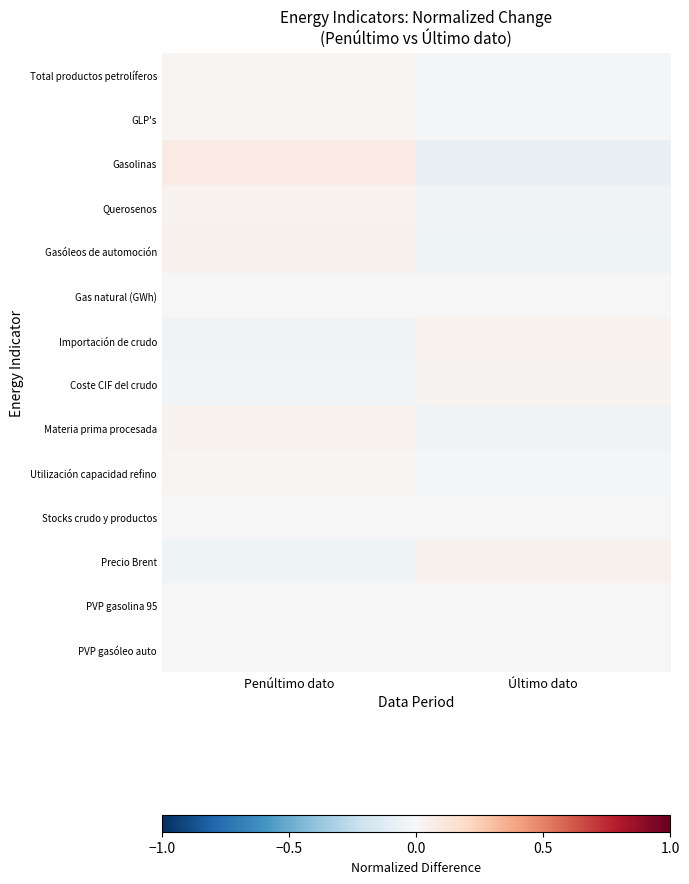

At which category does the chart reach its minimum across all series?

Último dato